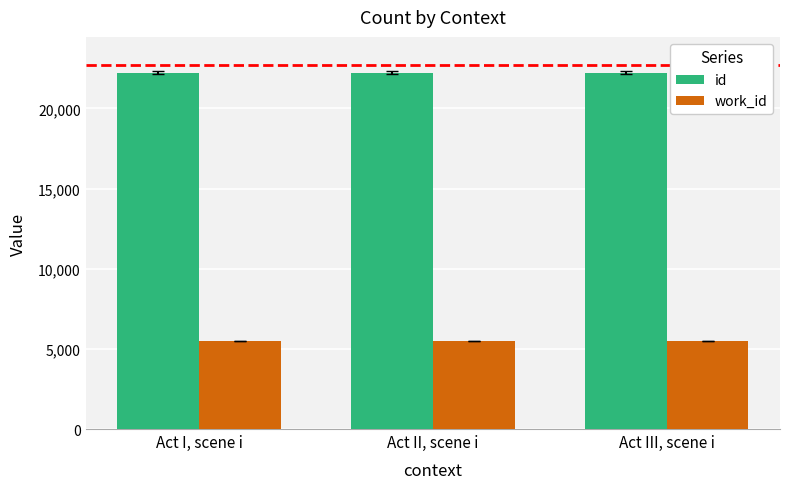

What is the spread (max minus min) of values at Act III, scene i?

16749